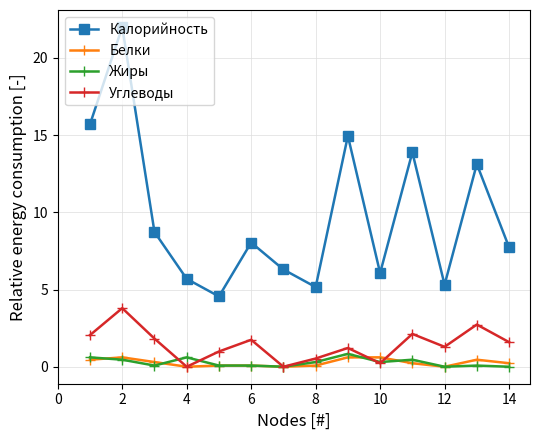

True or false: Углеводы and Калорийность cross at least once.

False